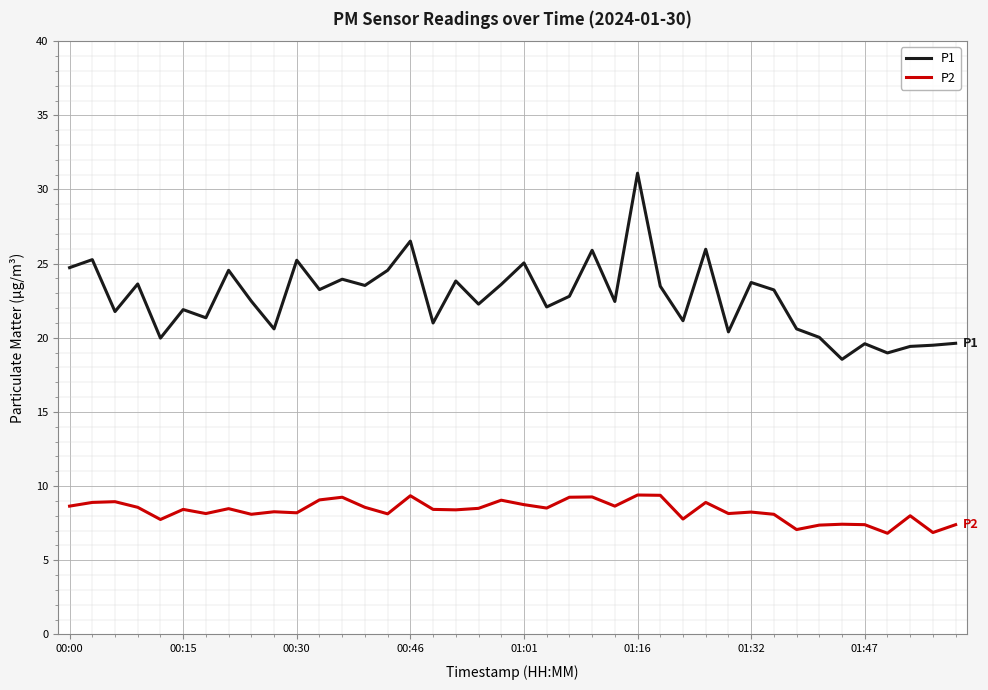

List the series in order of their overall mean, highest first.

P1, P2